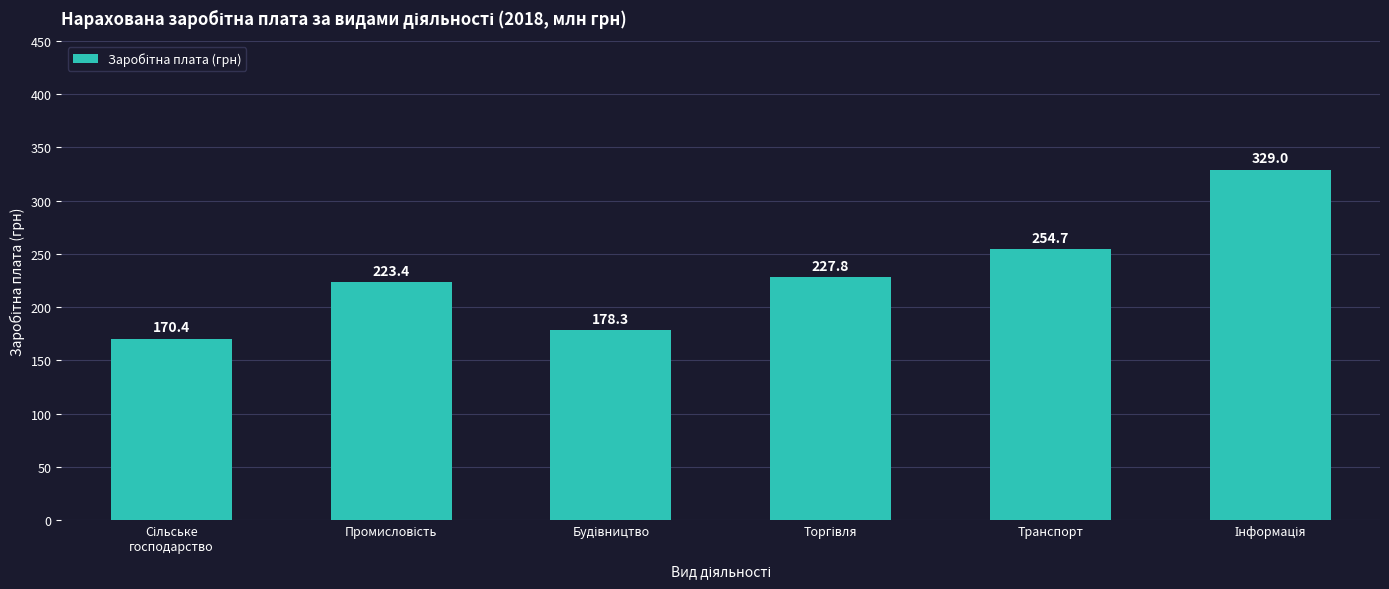

What is the smallest value displayed?

170.4